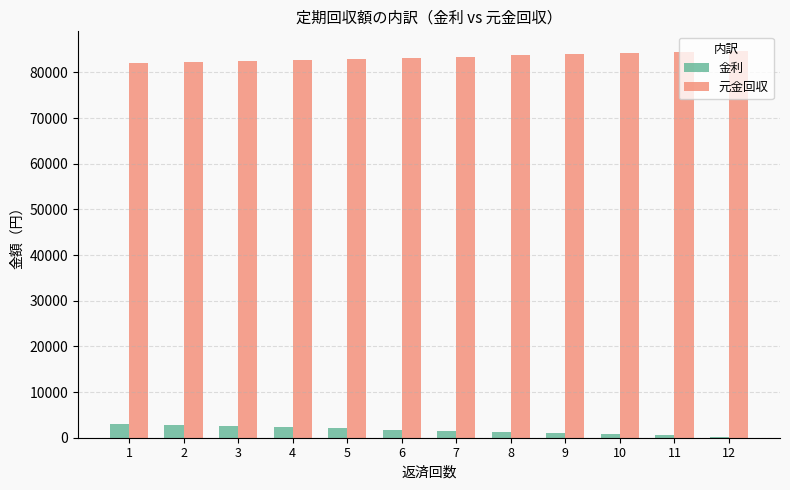

The value of 金利 at 3 is 2557.6. True or false?

True